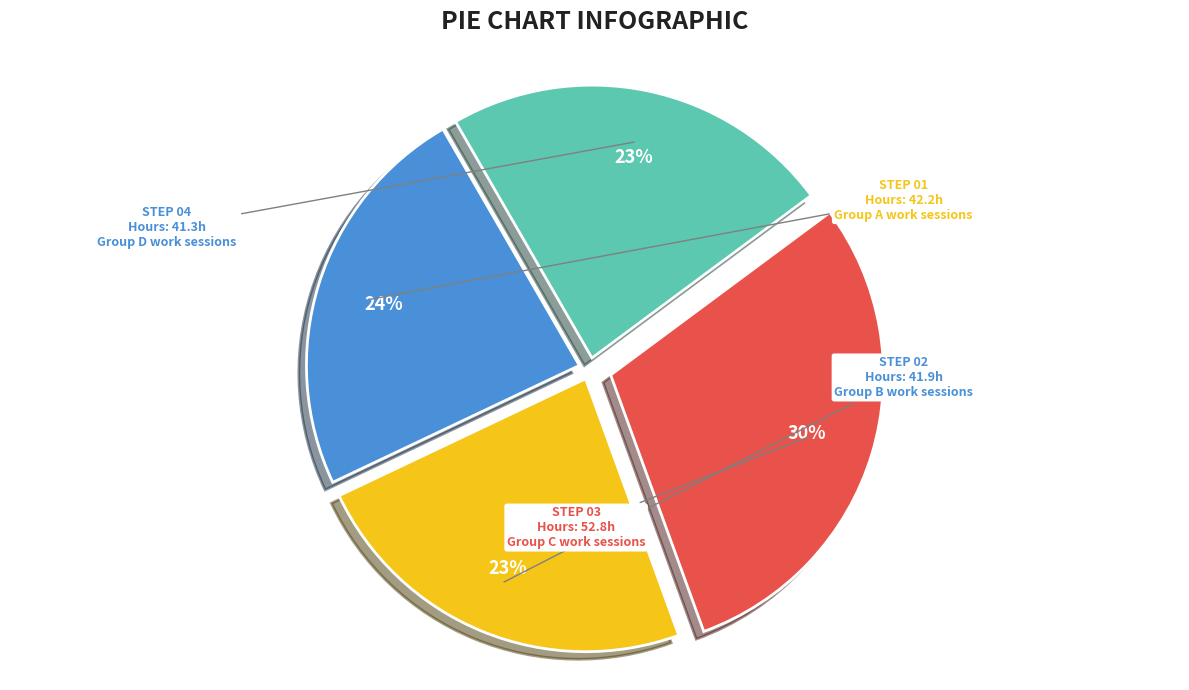

Does any single category account for the majority?

No